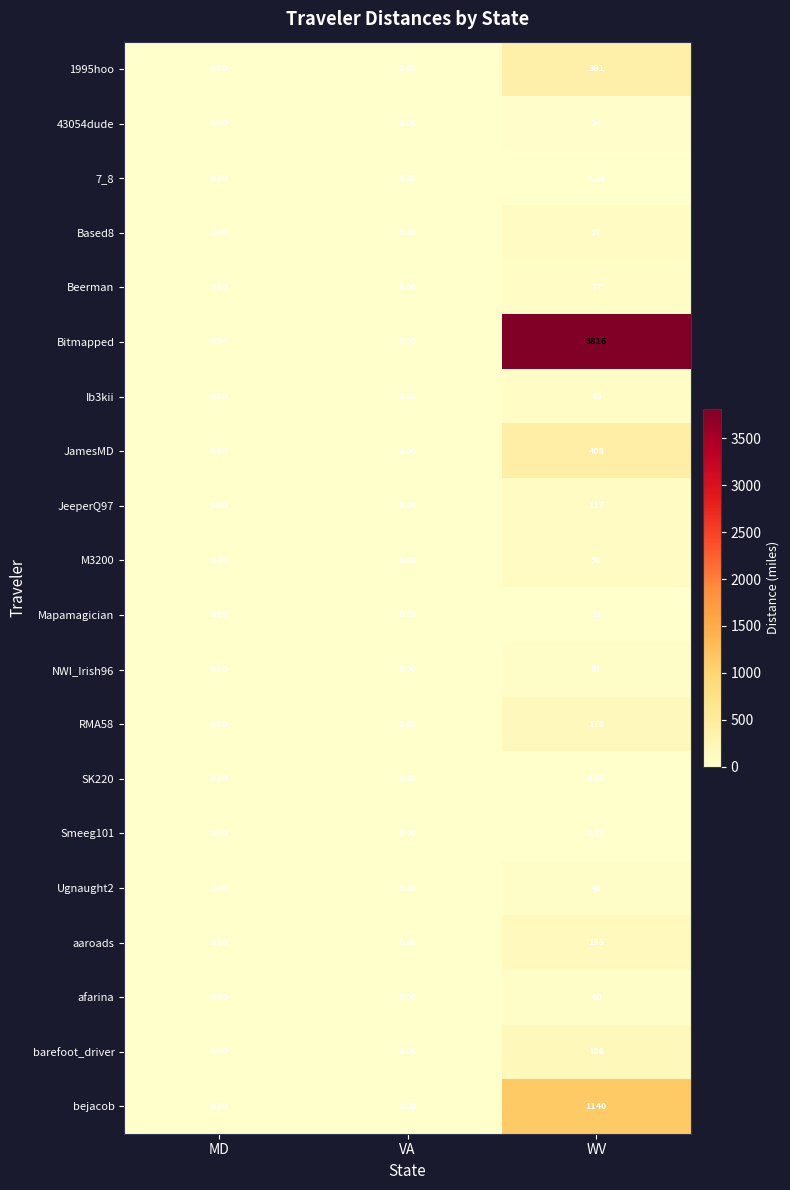

Which series has the largest total across all categories?

Bitmapped